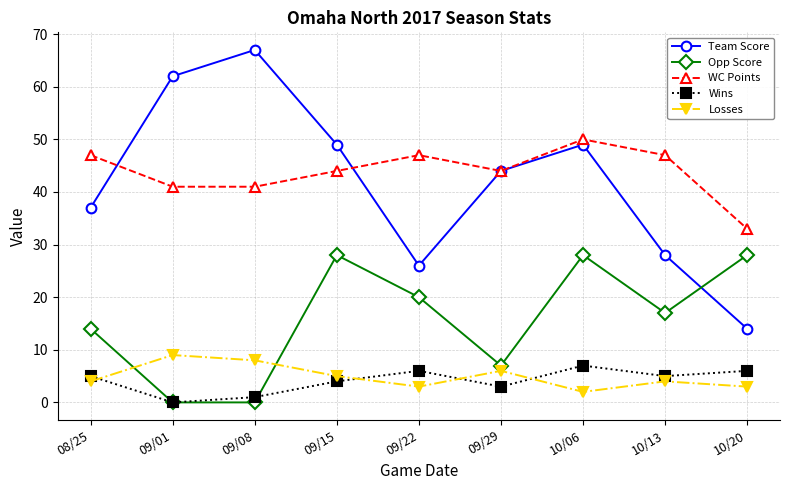

Reading left to right, extract all data points from this chart.

Team Score: 37	62	67	49	26	44	49	28	14
Opp Score: 14	0	0	28	20	7	28	17	28
WC Points: 47	41	41	44	47	44	50	47	33
Wins: 5	0	1	4	6	3	7	5	6
Losses: 4	9	8	5	3	6	2	4	3